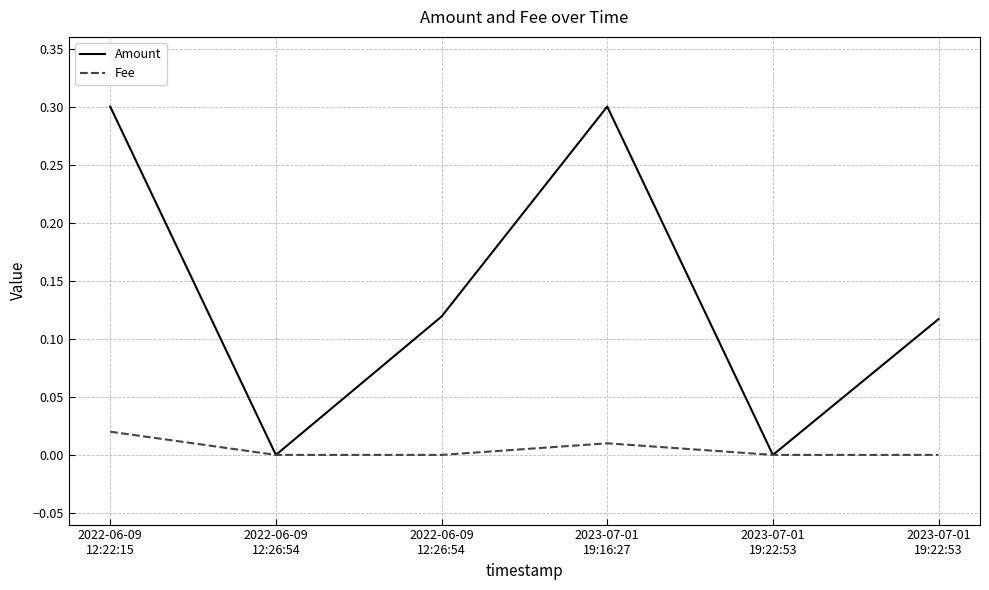

List the series in order of their overall mean, lowest first.

Fee, Amount